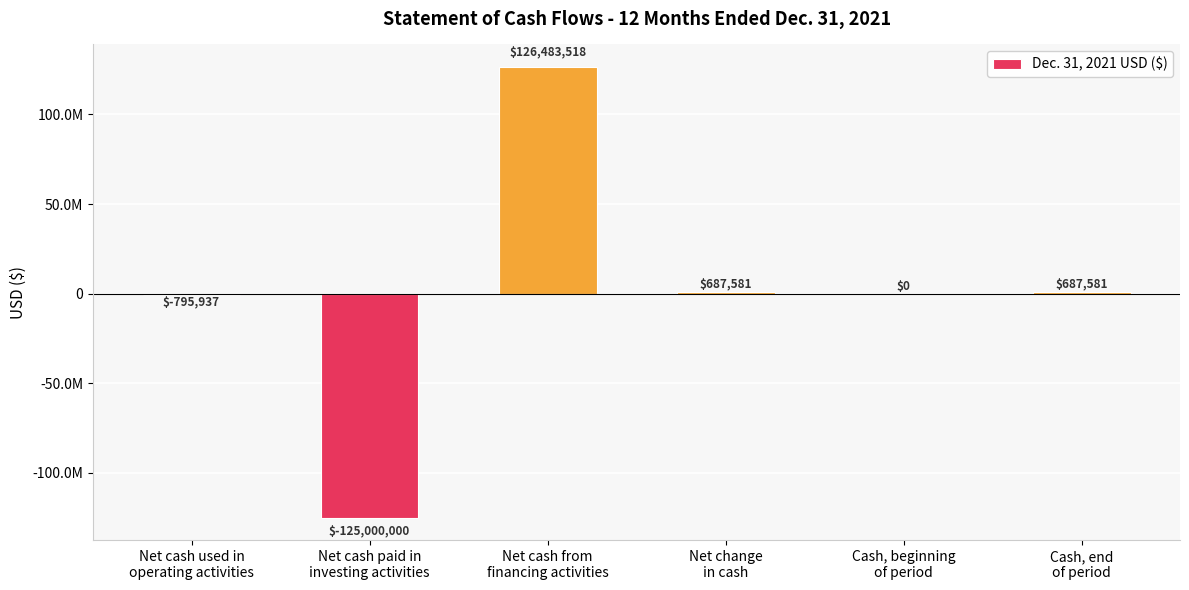

Are the bars grouped side by side (vs. stacked)?

No